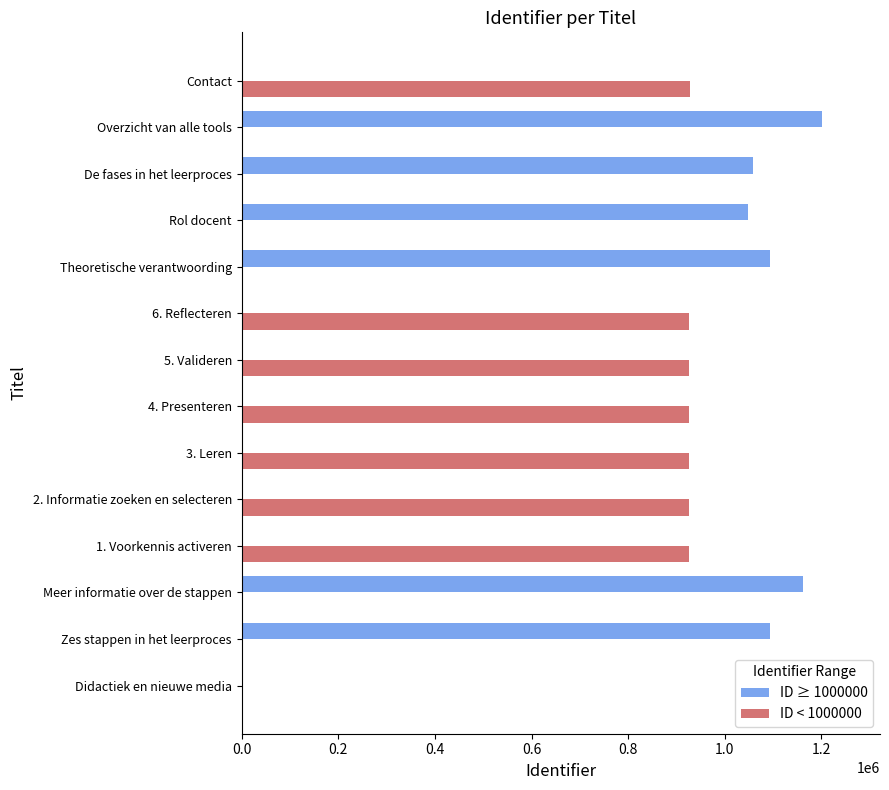

At which label does ID ≥ 1000000 reach its peak?

Overzicht van alle tools